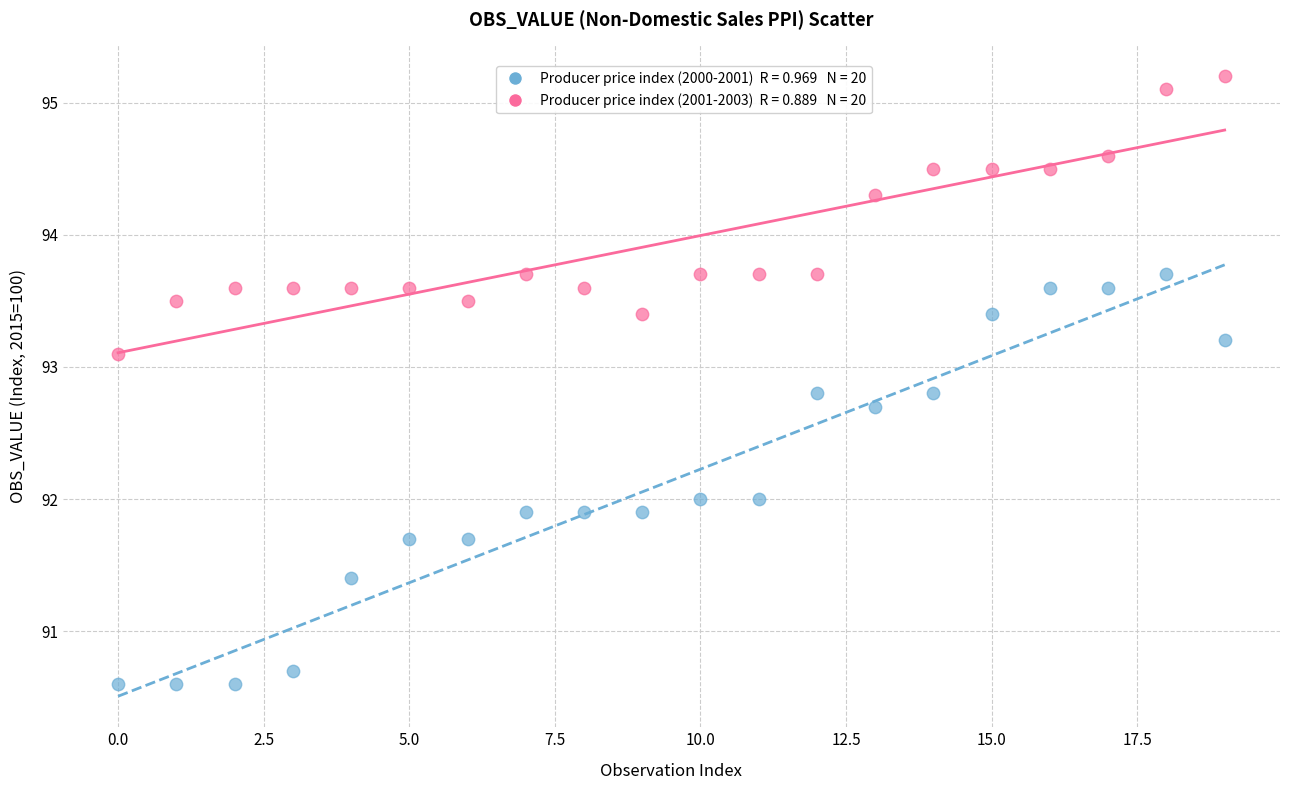

Across all data points, what is the range of Y values (max minus min)?

4.6